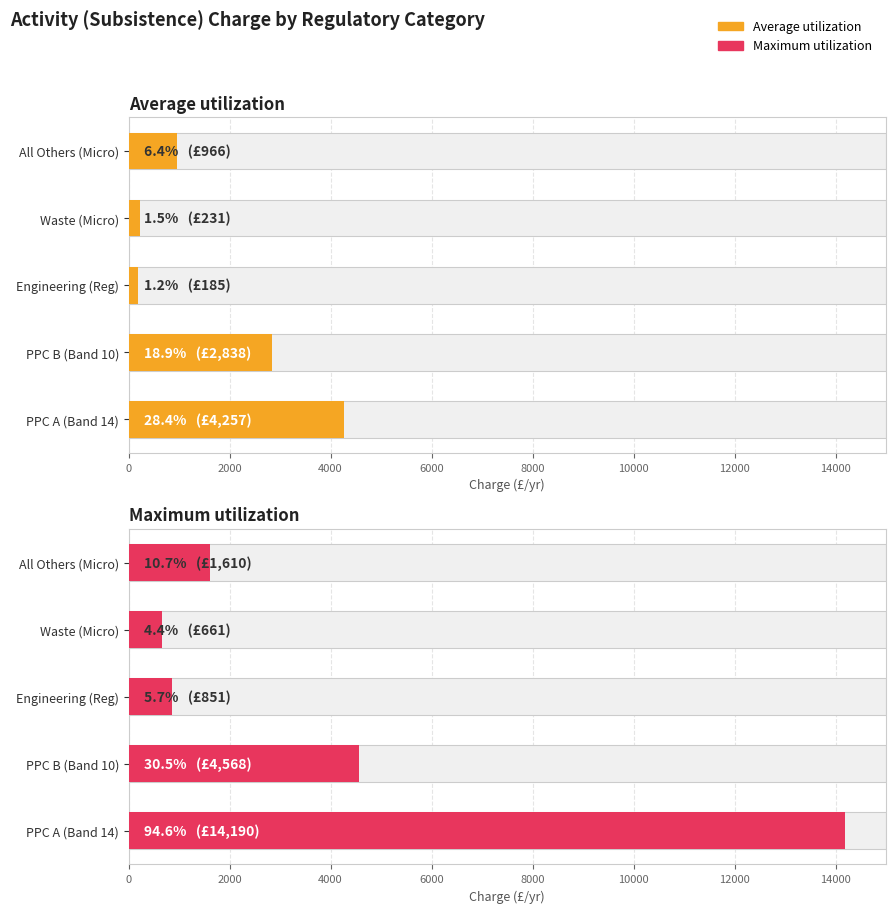

Reading left to right, transcribe all the data shown in this chart.

Average utilization: 966.5	230.9	185.0	2837.8	4257.3
Maximum utilization: 1610.3	660.8	850.9	4567.7	14190.2